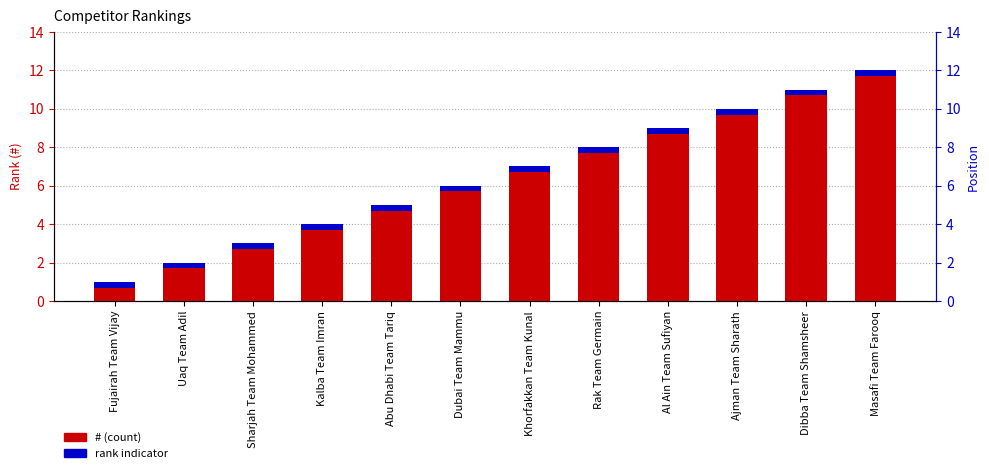

Reading left to right, transcribe all the data shown in this chart.

#: Fujairah Team Vijay=1.0	Uaq Team Adil=2.0	Sharjah Team Mohammed=3.0	Kalba Team Imran=4.0	Abu Dhabi Team Tariq=5.0	Dubai Team Mammu=6.0	Khorfakkan Team Kunal=7.0	Rak Team Germain=8.0	Al Ain Team Sufiyan=9.0	Ajman Team Sharath=10.0	Dibba Team Shamsheer=11.0	Masafi Team Farooq=12.0
rank indicator: Fujairah Team Vijay=0.3	Uaq Team Adil=0.3	Sharjah Team Mohammed=0.3	Kalba Team Imran=0.3	Abu Dhabi Team Tariq=0.3	Dubai Team Mammu=0.3	Khorfakkan Team Kunal=0.3	Rak Team Germain=0.3	Al Ain Team Sufiyan=0.3	Ajman Team Sharath=0.3	Dibba Team Shamsheer=0.3	Masafi Team Farooq=0.3